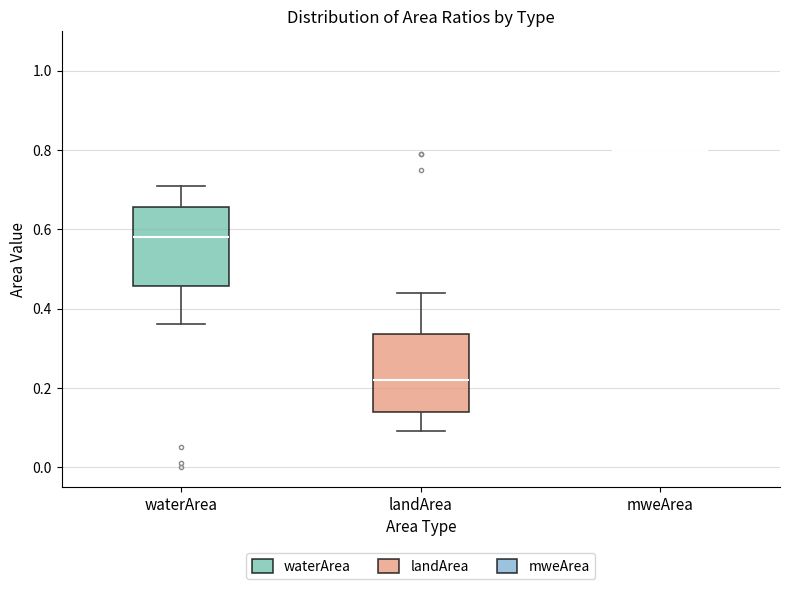

Reading left to right, transcribe this box plot: for each box, give where its median line is, the range the box spans, and where its two whiskers end, as read against the y-axis. The values are not printed on the chart, so give them approximately, as read against the axis.

waterArea: median 0.58, box 0.46 to 0.66, whiskers 0.36 to 0.72
landArea: median 0.22, box 0.14 to 0.34, whiskers 0.10 to 0.44
mweArea: box collapsed to a line at 0.80, whiskers 0.80 to 0.80